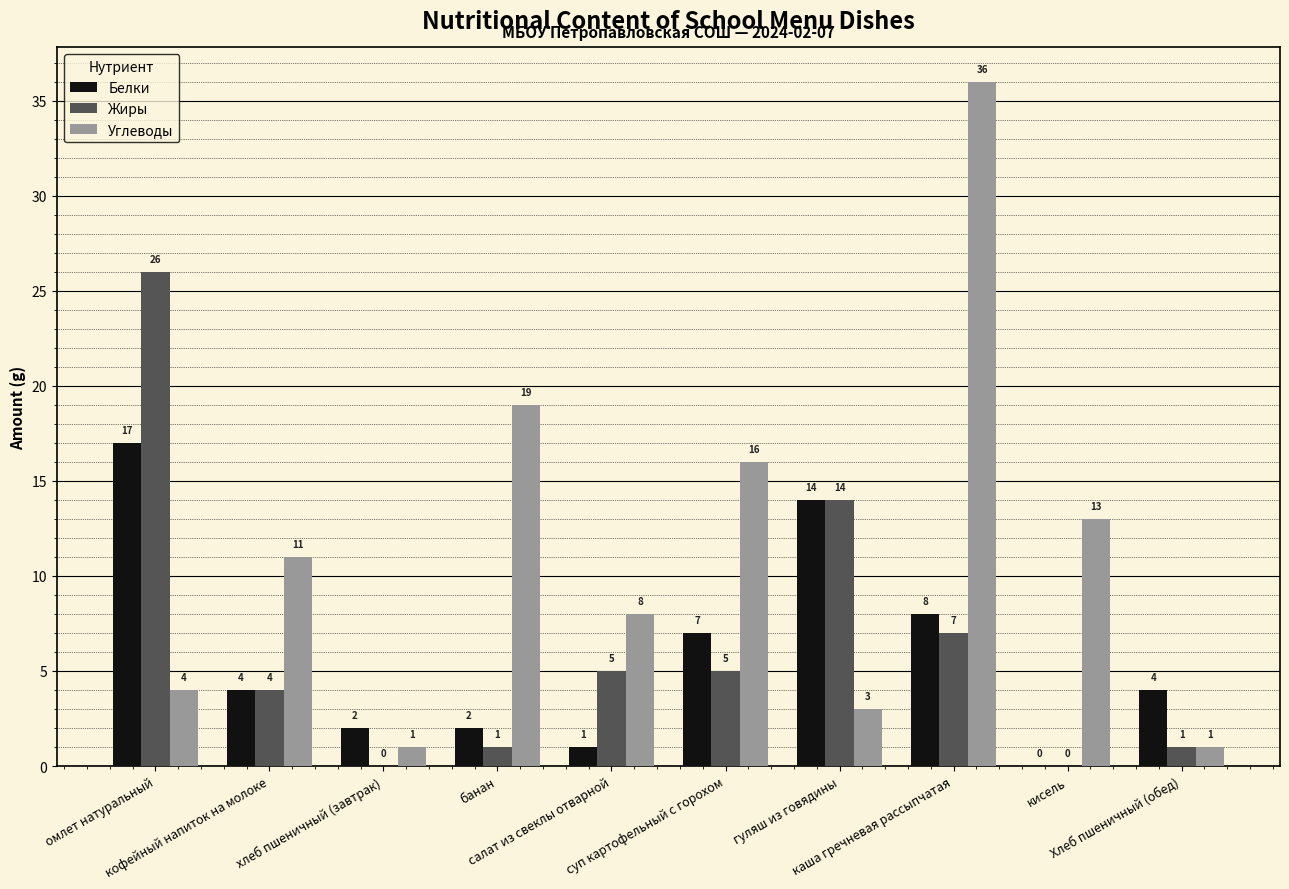

Which series changed the most between банан and салат из свеклы отварной?

Углеводы